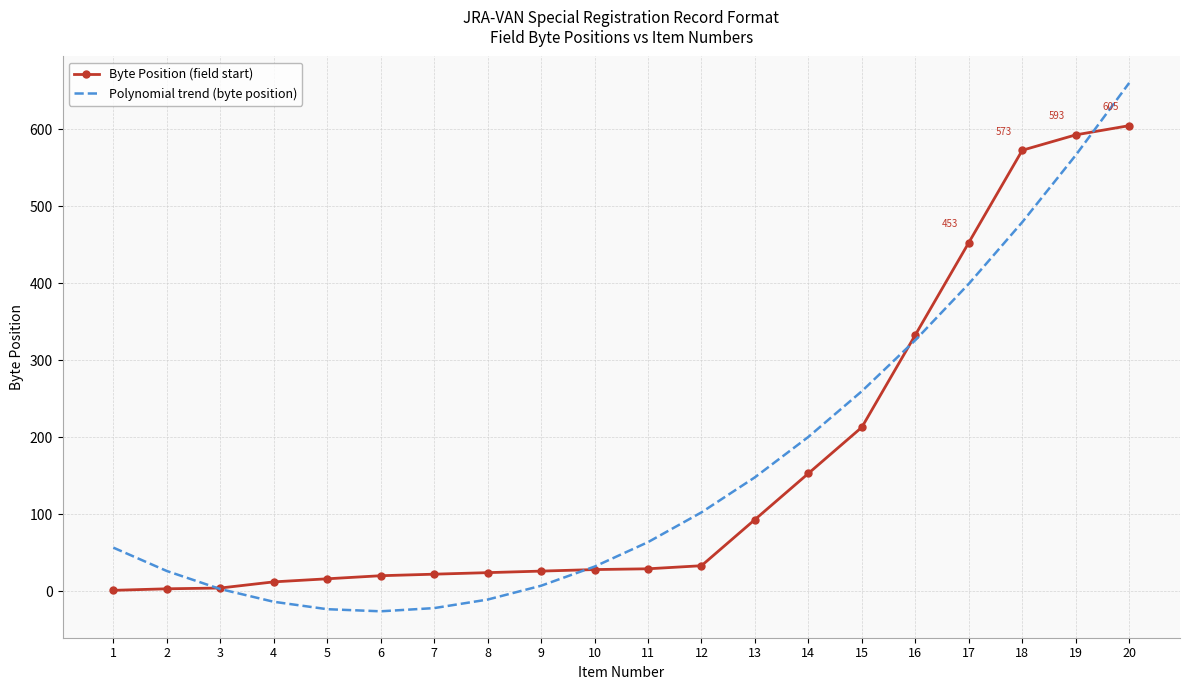

True or false: Byte Position (field start) has a value of 856.3 at 18.

False